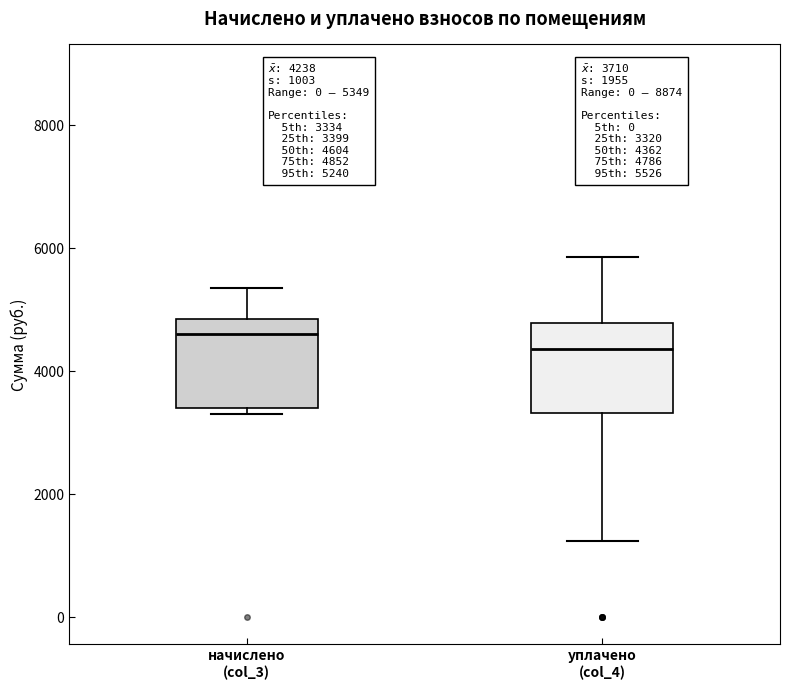

Which box's median line is the highest?

начислено (col_3)